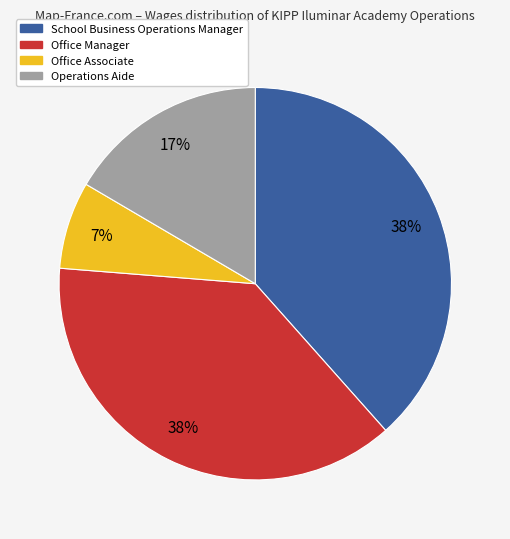

True or false: School Business Operations Manager accounts for 38% of the total.

True